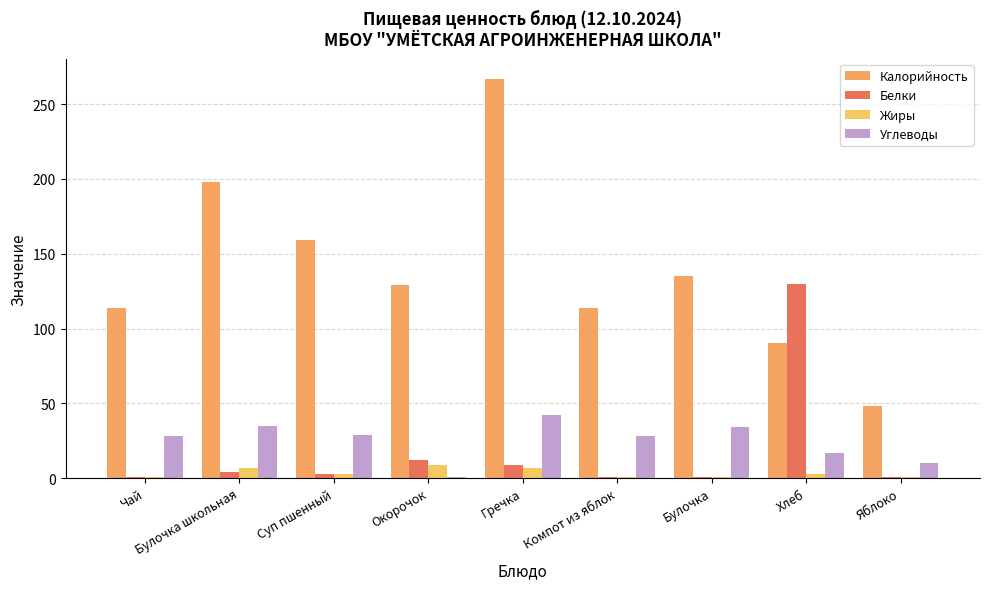

Between Булочка школьная and Суп пшенный, which is larger?

Булочка школьная